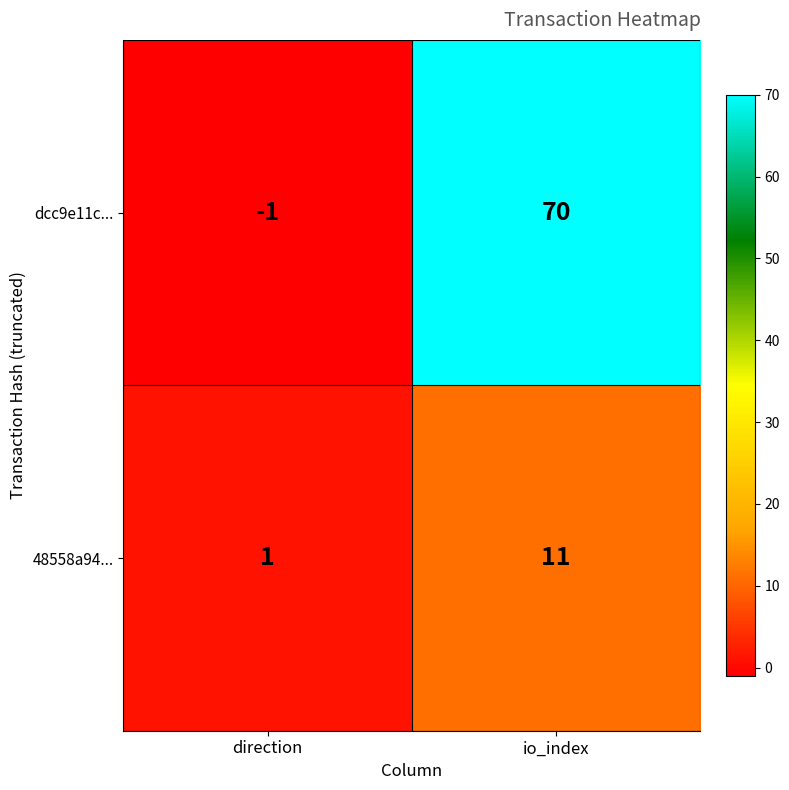

What is the spread (max minus min) of values at io_index?

59